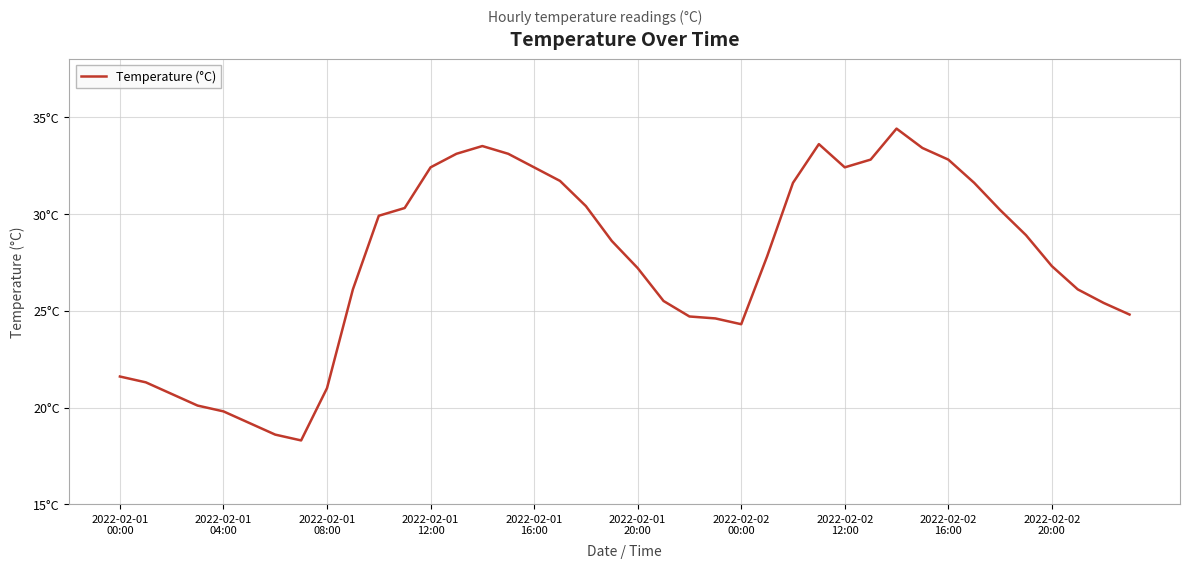

Reading left to right, extract all data points from this chart.

21.6	21.3	20.7	20.1	19.8	19.2	18.6	18.3	21.0	26.1	29.9	30.3	32.4	33.1	33.5	33.1	32.4	31.7	30.4	28.6	27.2	25.5	24.7	24.6	24.3	27.8	31.6	33.6	32.4	32.8	34.4	33.4	32.8	31.6	30.2	28.9	27.3	26.1	25.4	24.8